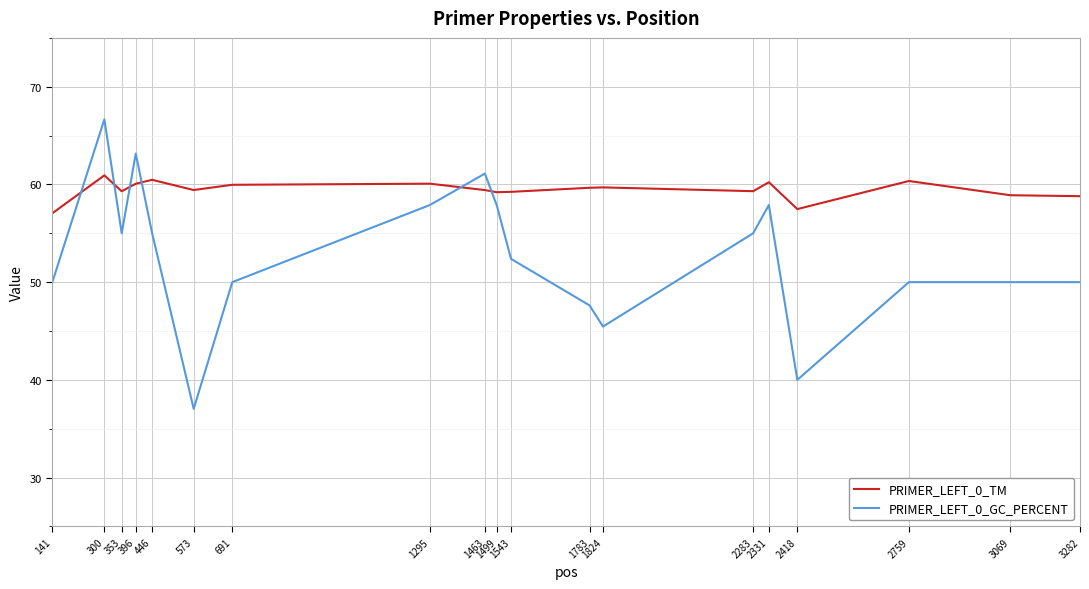

In PRIMER_LEFT_0_GC_PERCENT, how many points are lower than both neighbors (excluding endpoints)?

4